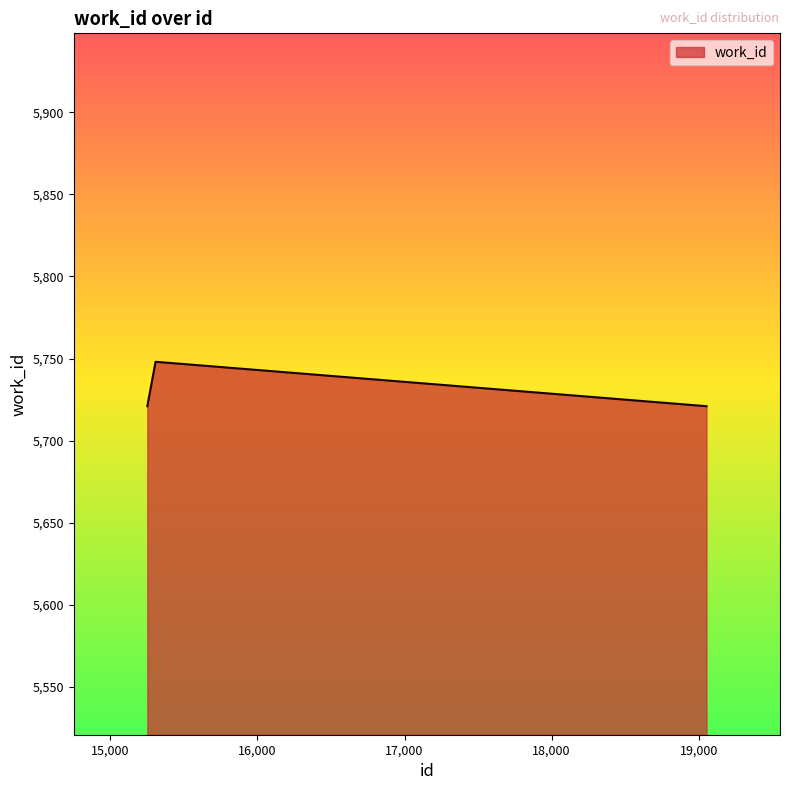

What is the greatest value displayed?

5748